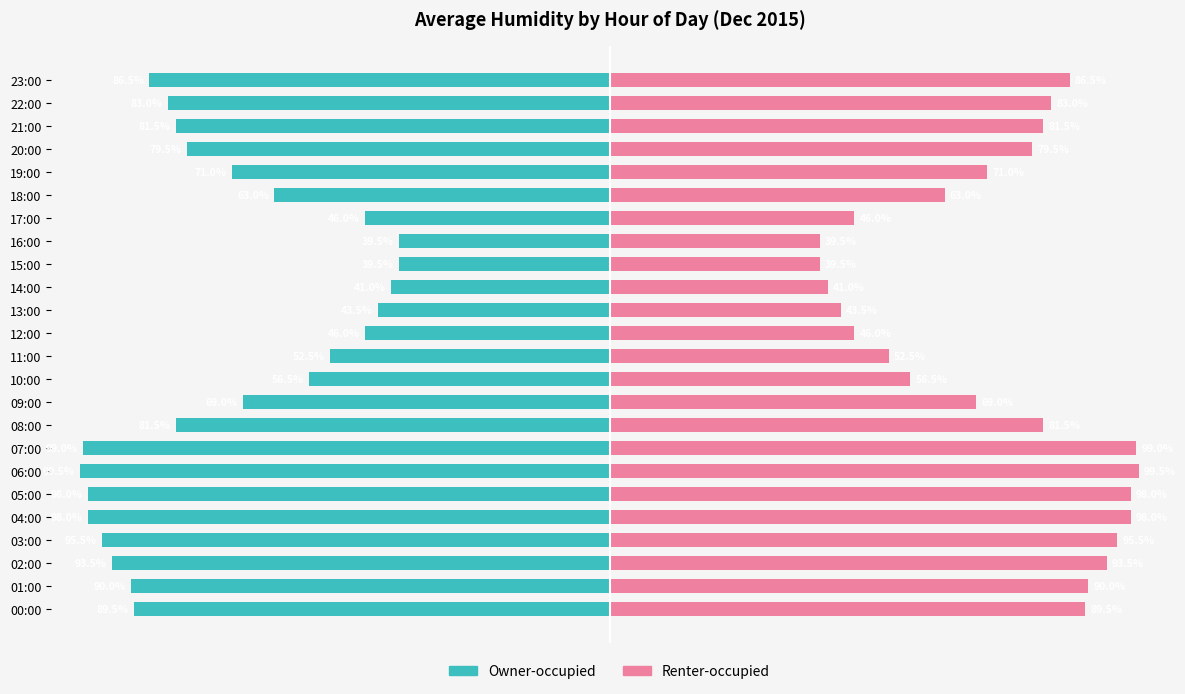

What is the average value of the Owner-occupied series?

-72.6